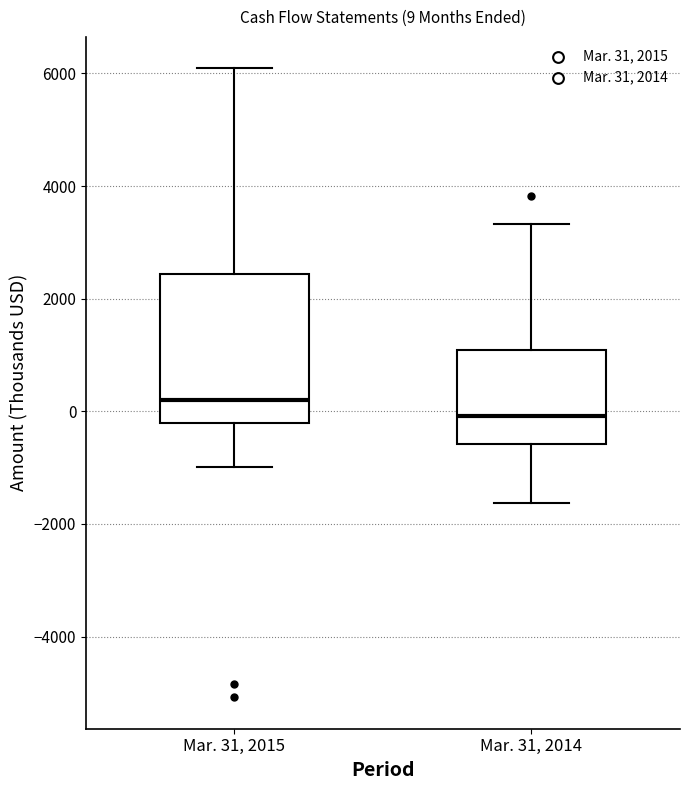

Which box is the tallest, from its lower edge to its upper edge?

Mar. 31, 2015